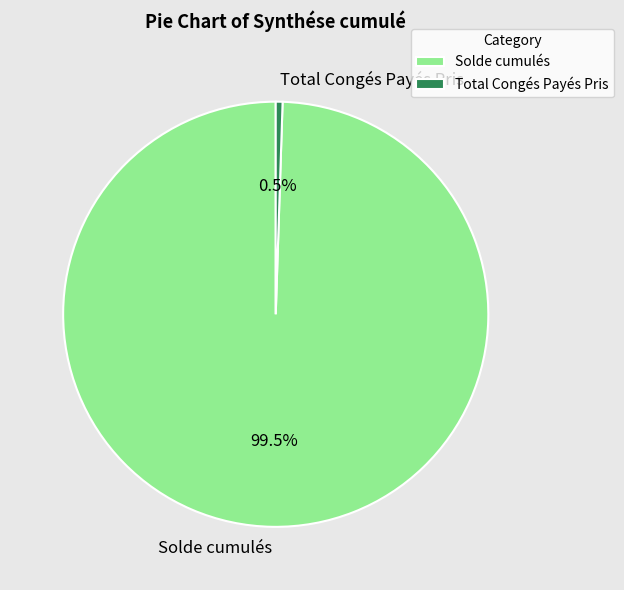

Which category has the smallest portion of the pie?

Total Congés Payés Pris